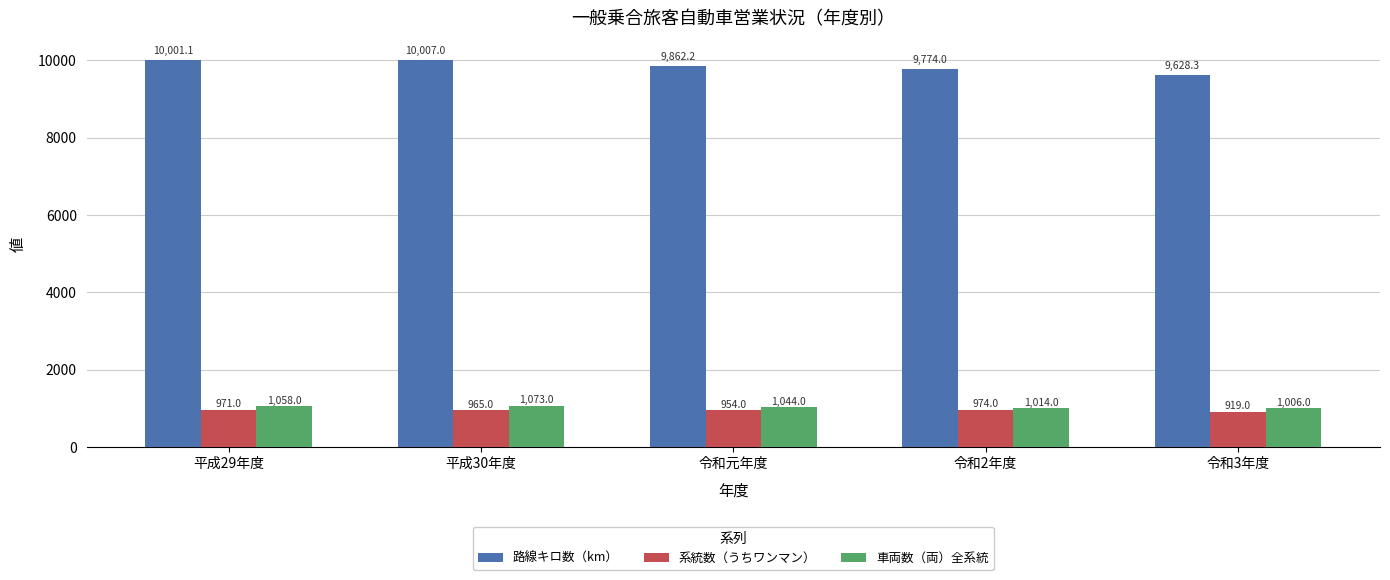

What is the spread (max minus min) of values at 平成29年度?

9030.1